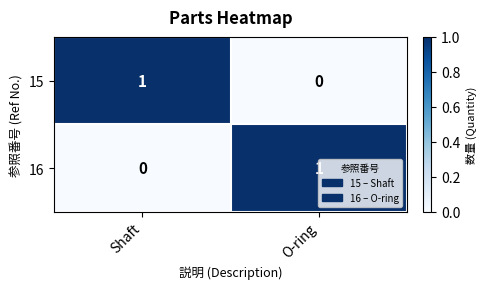

How many data points in 16 are less than 1?

1